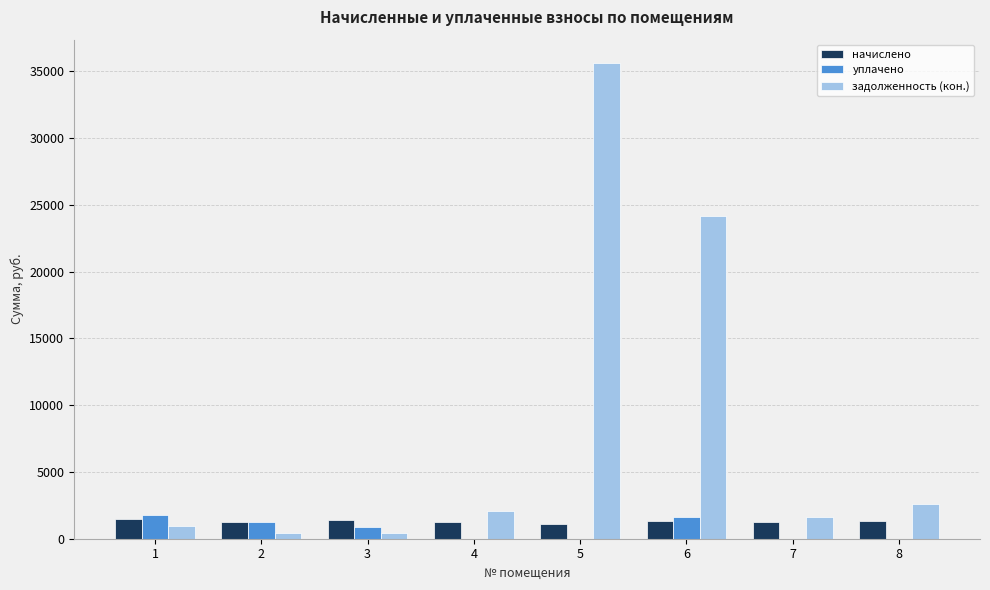

Which category has the highest value in the задолженность (кон.) series?

5